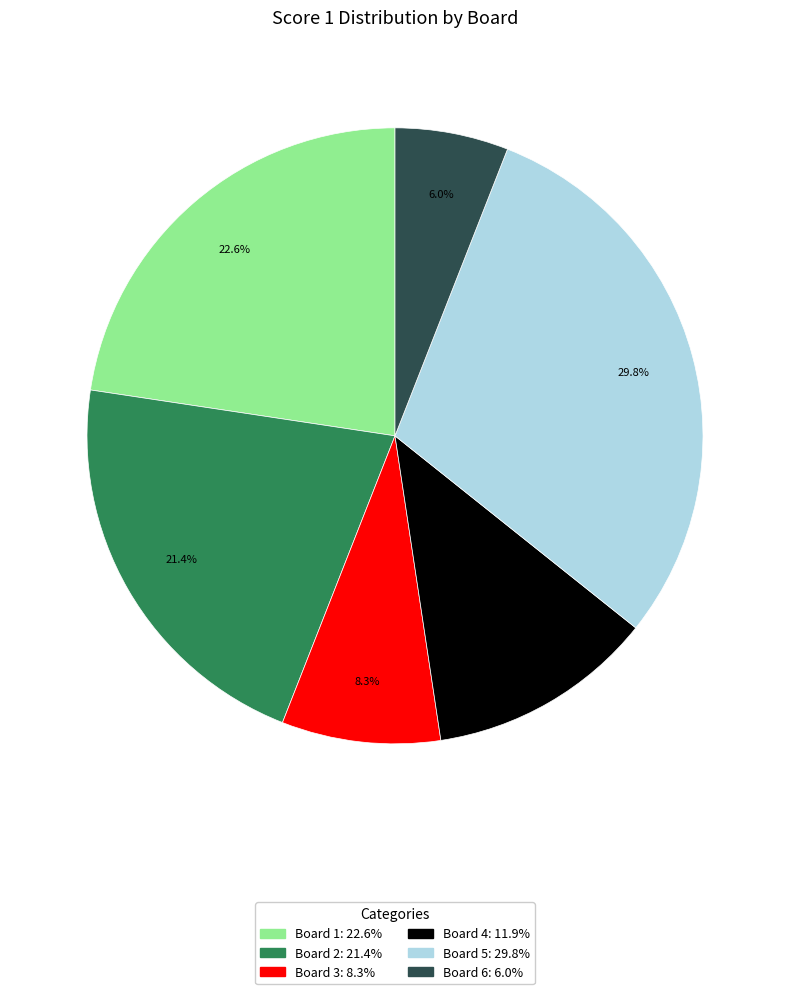

Is there any slice that represents more than half of the pie?

No